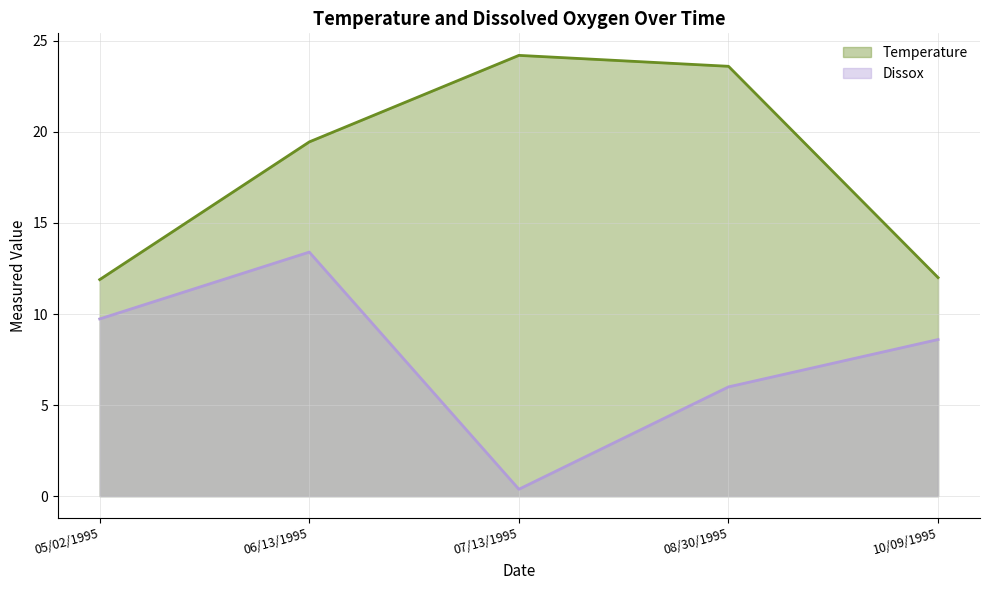

What is the value of the Dissox point at the 1st from the left?

9.7